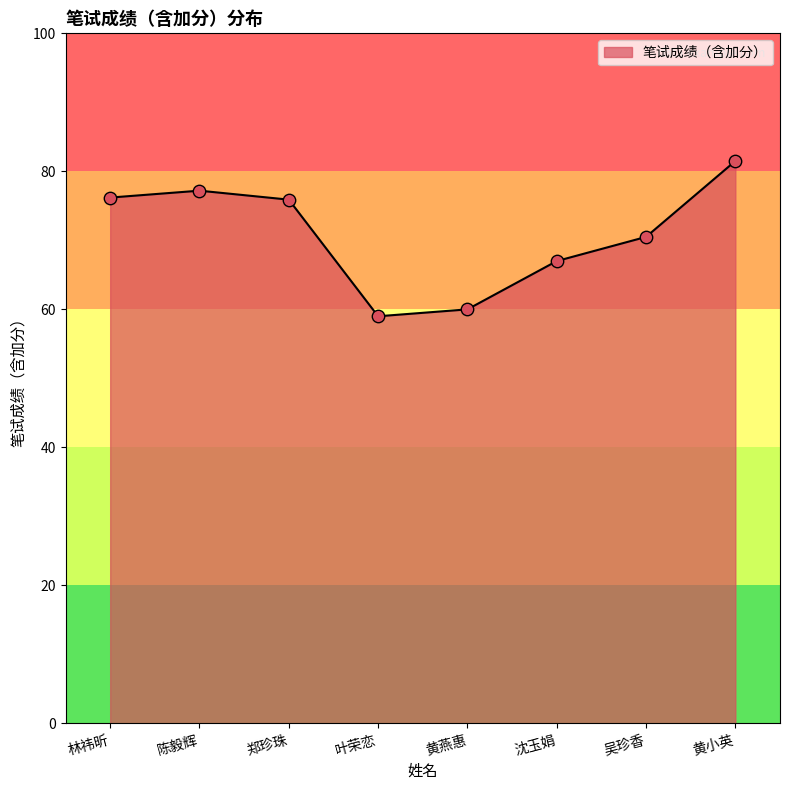

What is the change in value from 林祎昕 to 黄小英?

+5.3